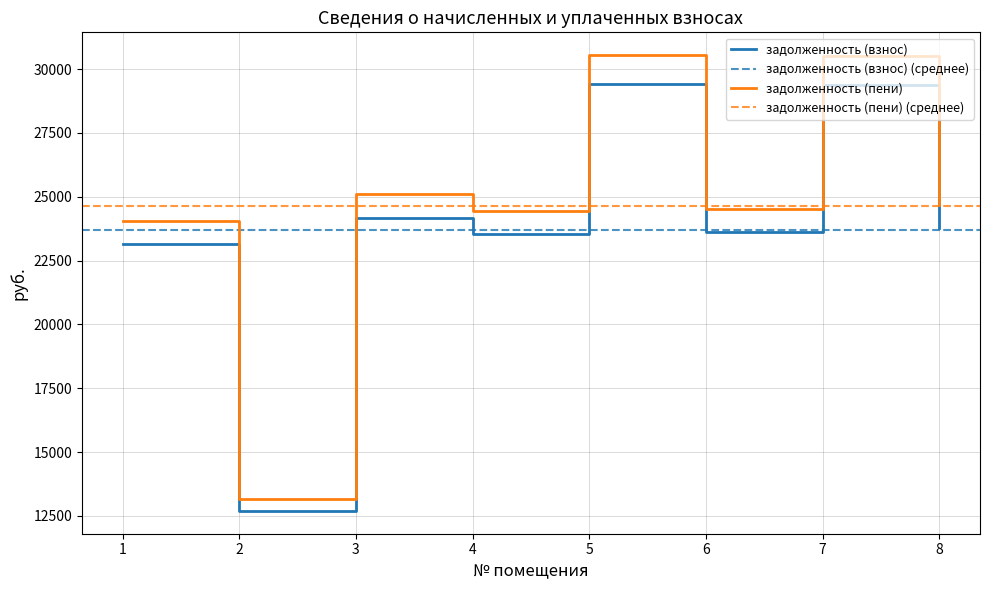

What is the difference between the maximum and minimum values in the задолженность (пени) series?

17363.8